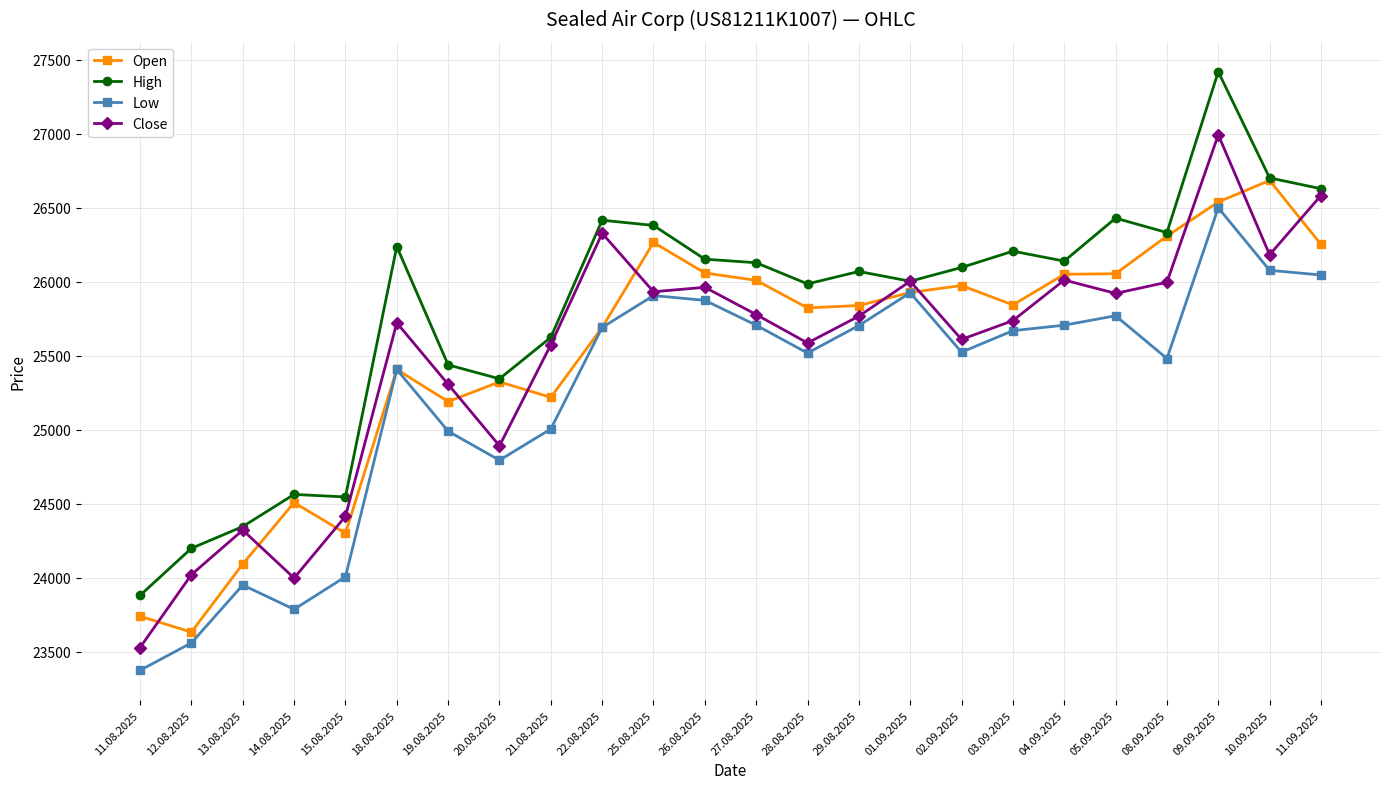

Is it true that High equals 16890 at 28.08.2025?

False